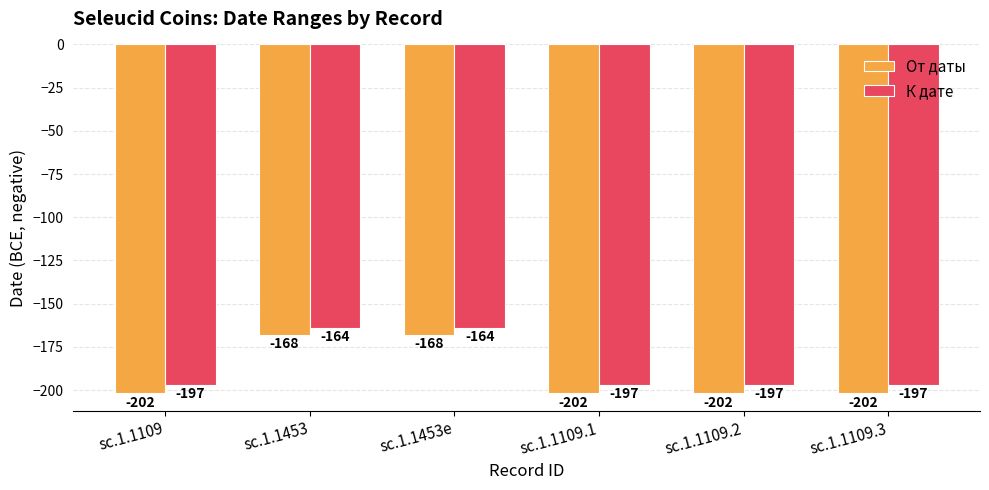

Does the chart contain stacked bars?

No